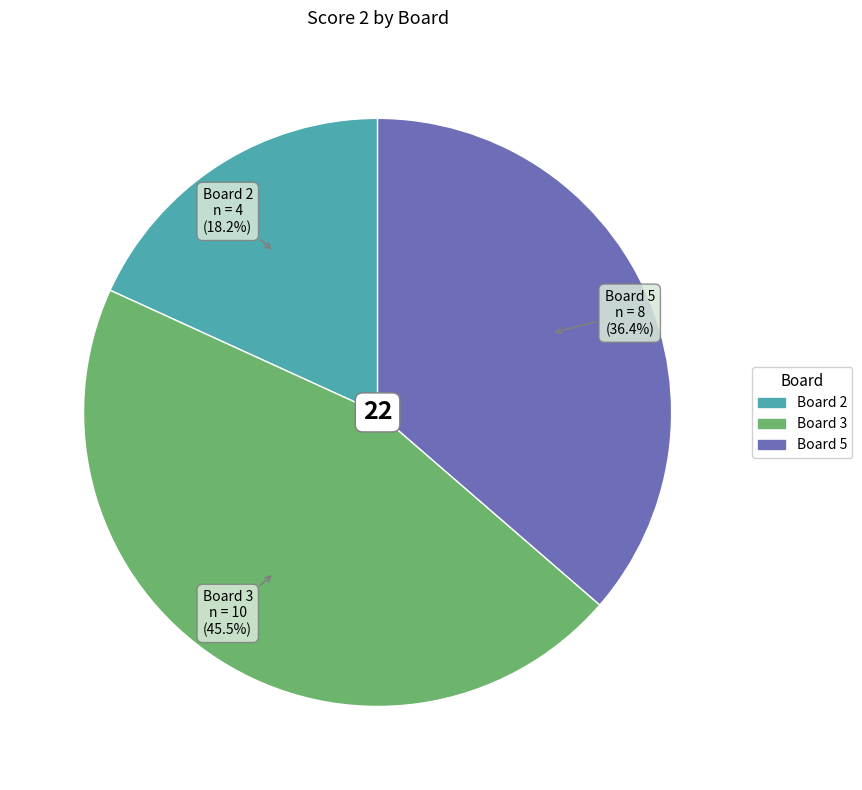

Which category has the smallest portion of the pie?

Board 2